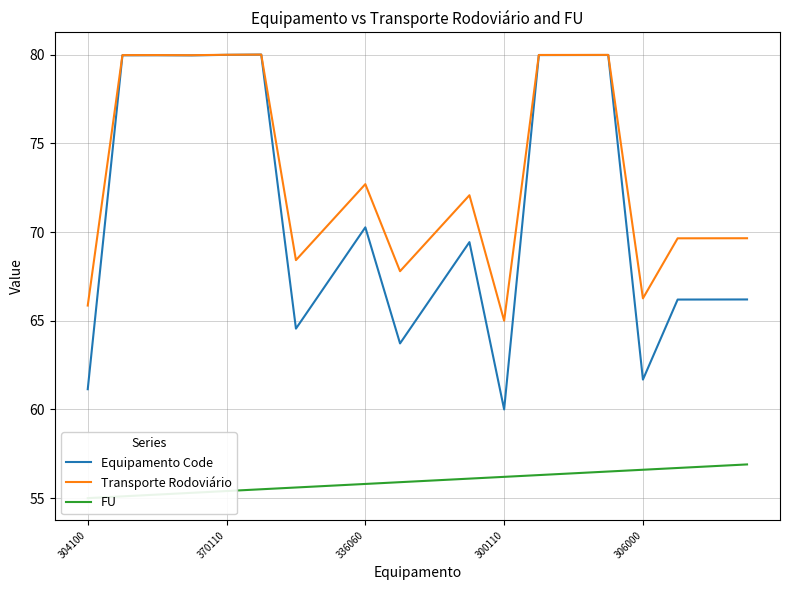

Reading left to right, extract all data points from this chart.

Equipamento Code: 61.1	80.0	80.0	80.0	80.0	80.0	64.6	67.4	70.3	63.7	66.6	69.4	60.0	80.0	80.0	80.0	61.7	66.2	66.2	66.2
Transporte Rodoviário: 65.9	80.0	80.0	80.0	80.0	80.0	68.4	70.6	72.7	67.8	69.9	72.1	65.0	80.0	80.0	80.0	66.3	69.6	69.6	69.6
FU: 55.0	55.1	55.2	55.3	55.4	55.5	55.6	55.7	55.8	55.9	56.0	56.1	56.2	56.3	56.4	56.5	56.6	56.7	56.8	56.9